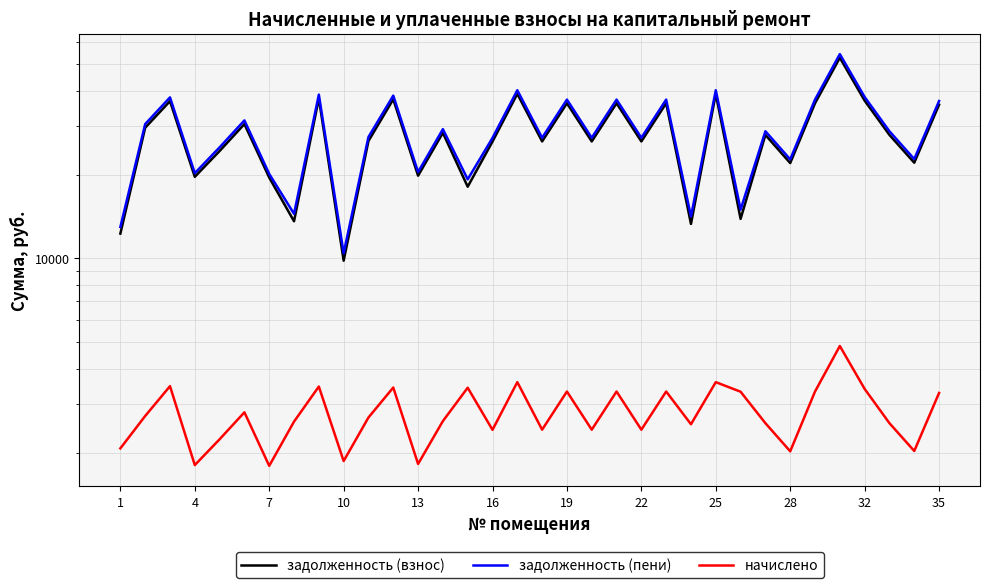

Does the chart have visible grid lines?

Yes